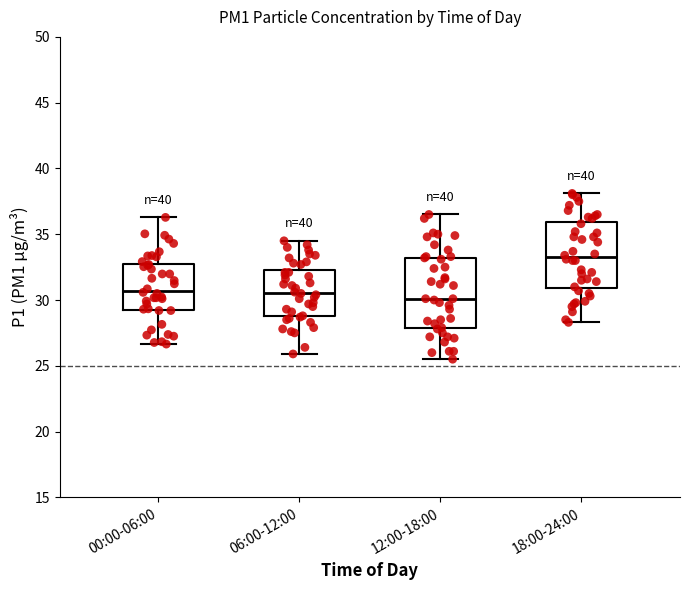

Reading left to right, transcribe this box plot: for each box, give where its median line is, the range the box spans, and where its two whiskers end, as read against the y-axis. The values are not printed on the chart, so give them approximately, as read against the axis.

00:00-06:00: median 30.5, box 29.5 to 33.0, whiskers 26.5 to 36.5
06:00-12:00: median 30.5, box 29.0 to 32.5, whiskers 26.0 to 34.5
12:00-18:00: median 30.0, box 28.0 to 33.0, whiskers 25.5 to 36.5
18:00-24:00: median 33.5, box 31.0 to 36.0, whiskers 28.5 to 38.0